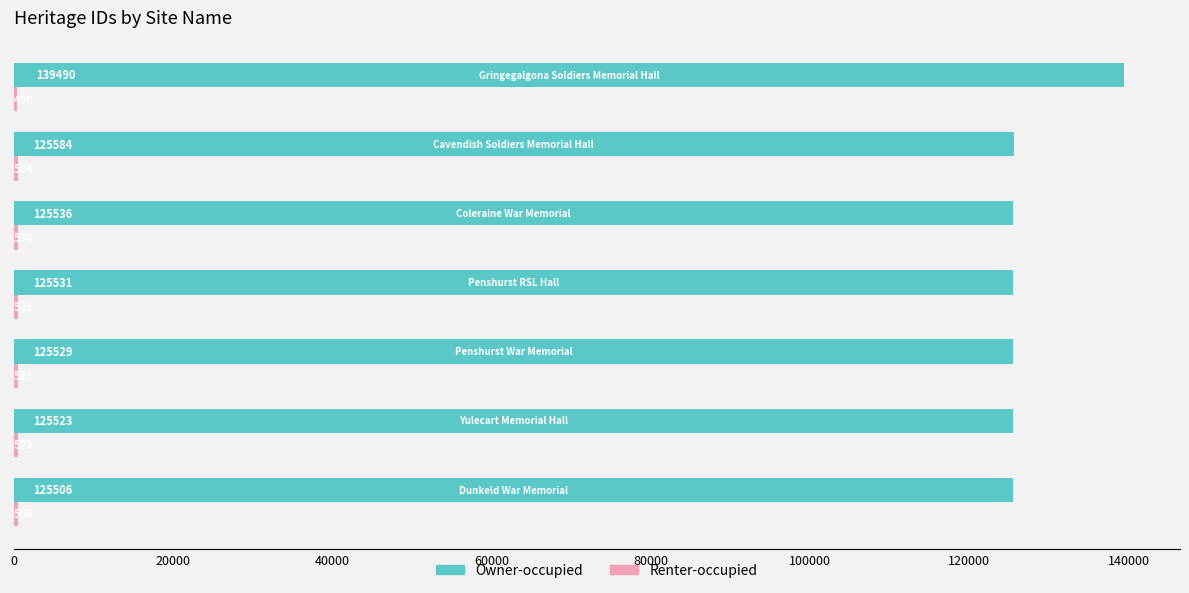

Which series has the widest spread of values?

Owner-occupied